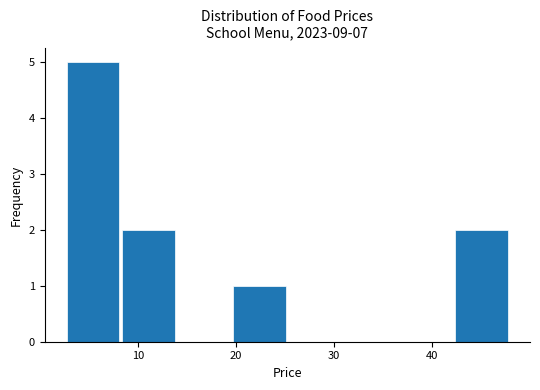

Reading left to right, transcribe this chart: for each bar, give the range it covers on the x-axis and its height. Neither the bar edges nor the heights are printed on the chart, so give them approximately, as read against the axes.

3 to 8: 5
8 to 14: 2
14 to 20: 0
20 to 25: 1
25 to 31: 0
31 to 37: 0
37 to 42: 0
42 to 48: 2